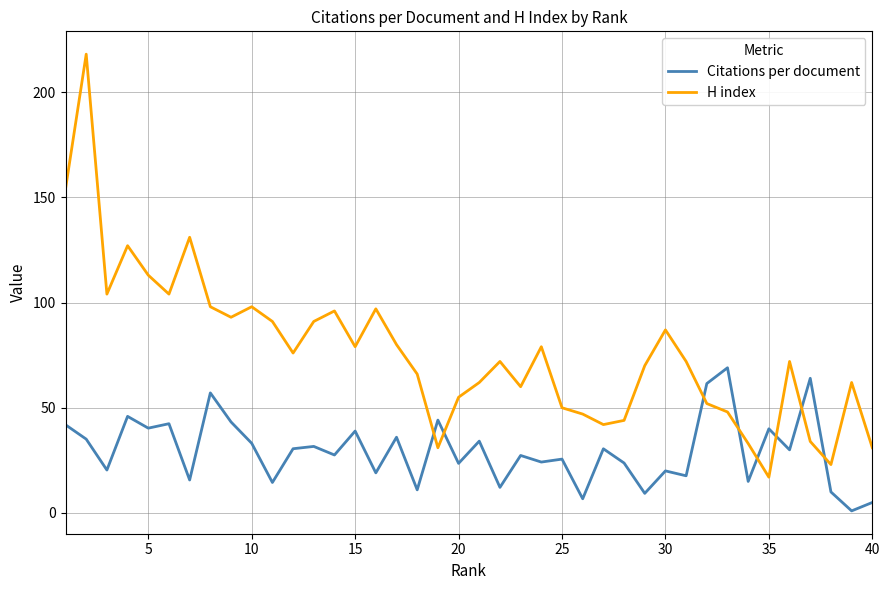

In H index, how many points are lower than both neighbors (excluding endpoints)?

10